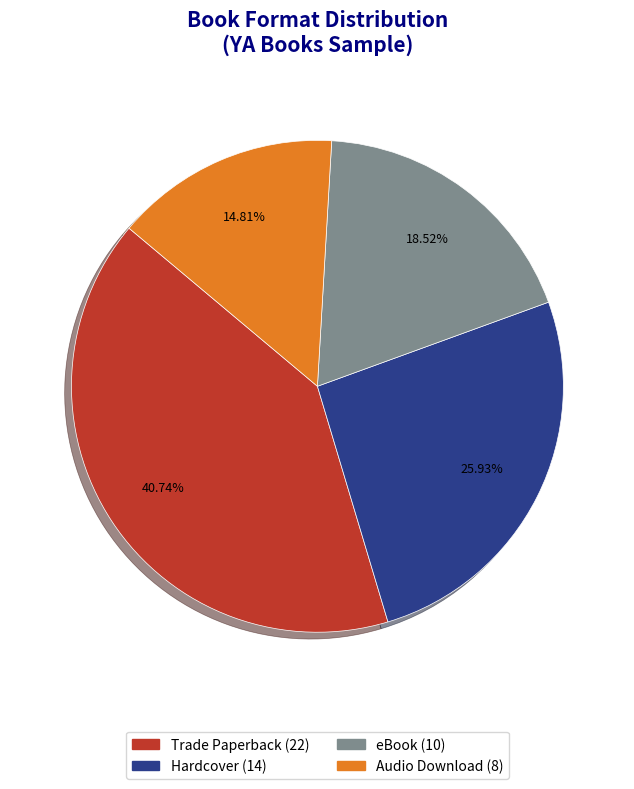

Does any single category account for the majority?

No